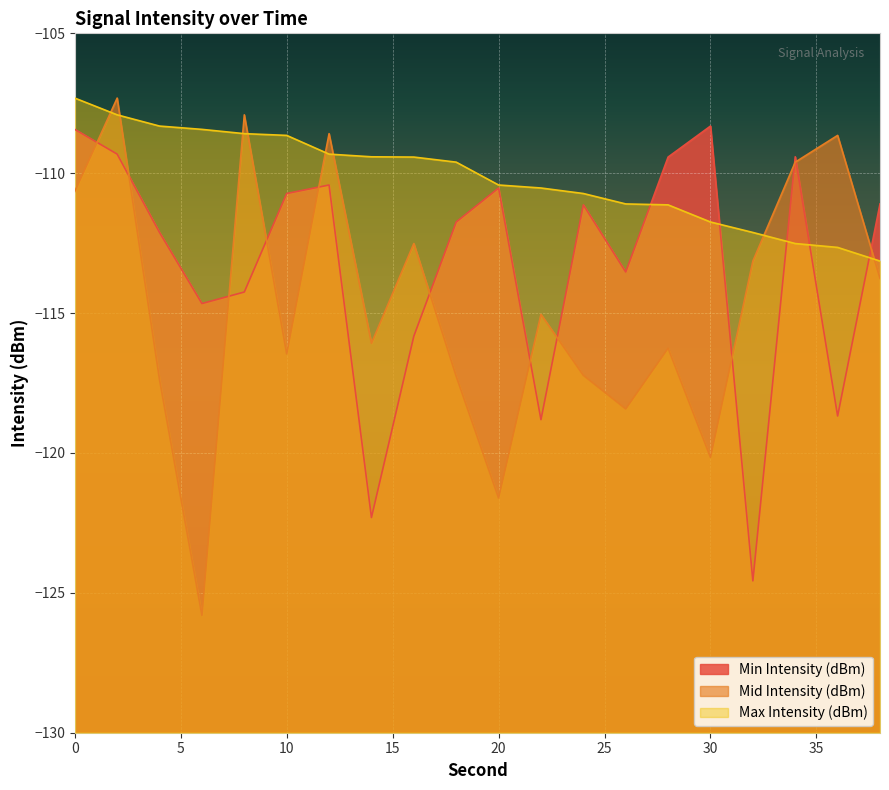

At 2, list the series in order from smallest to largest.

Min Intensity (dBm), Max Intensity (dBm), Mid Intensity (dBm)